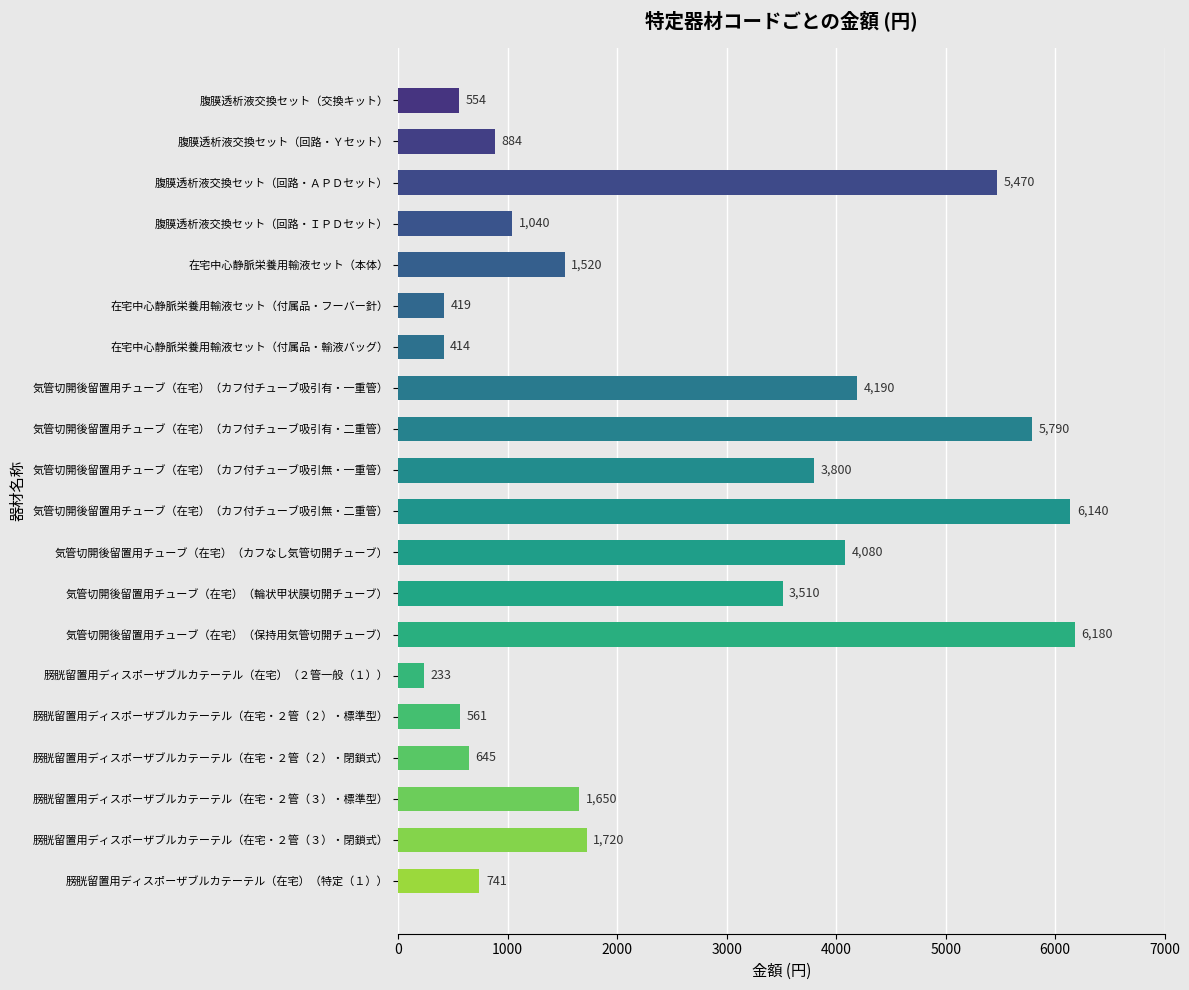

What is the change in value from 気管切開後留置用チューブ（在宅）（カフ付チューブ吸引有・一重管） to 気管切開後留置用チューブ（在宅）（カフなし気管切開チューブ）?

-110